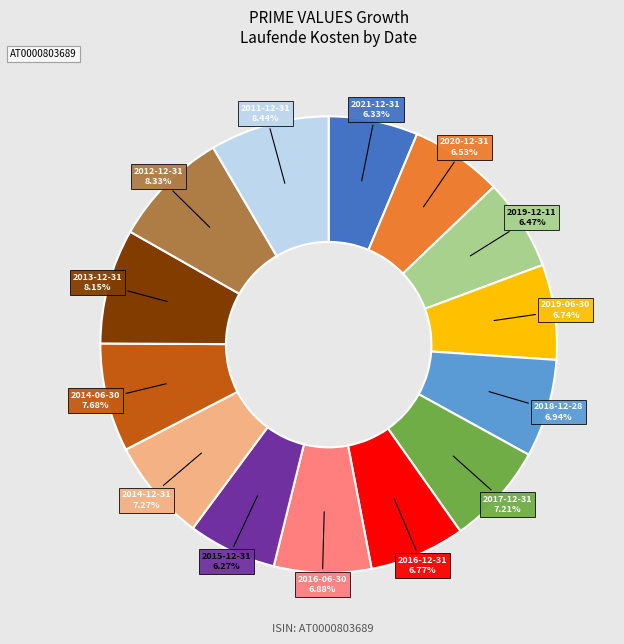

Which has a higher value, 2012-12-31 or 2014-12-31?

2012-12-31